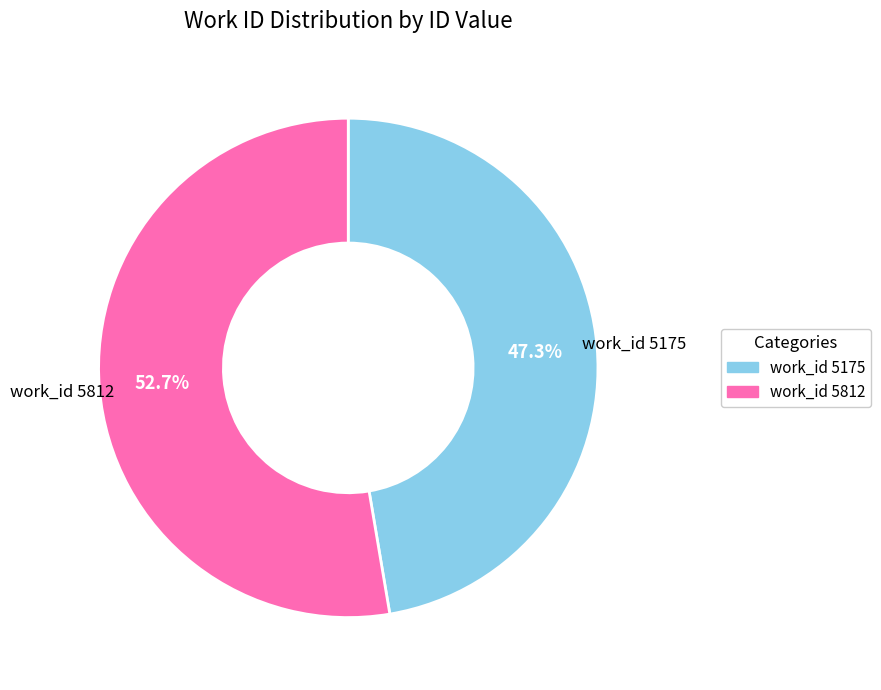

Does any single category account for the majority?

Yes